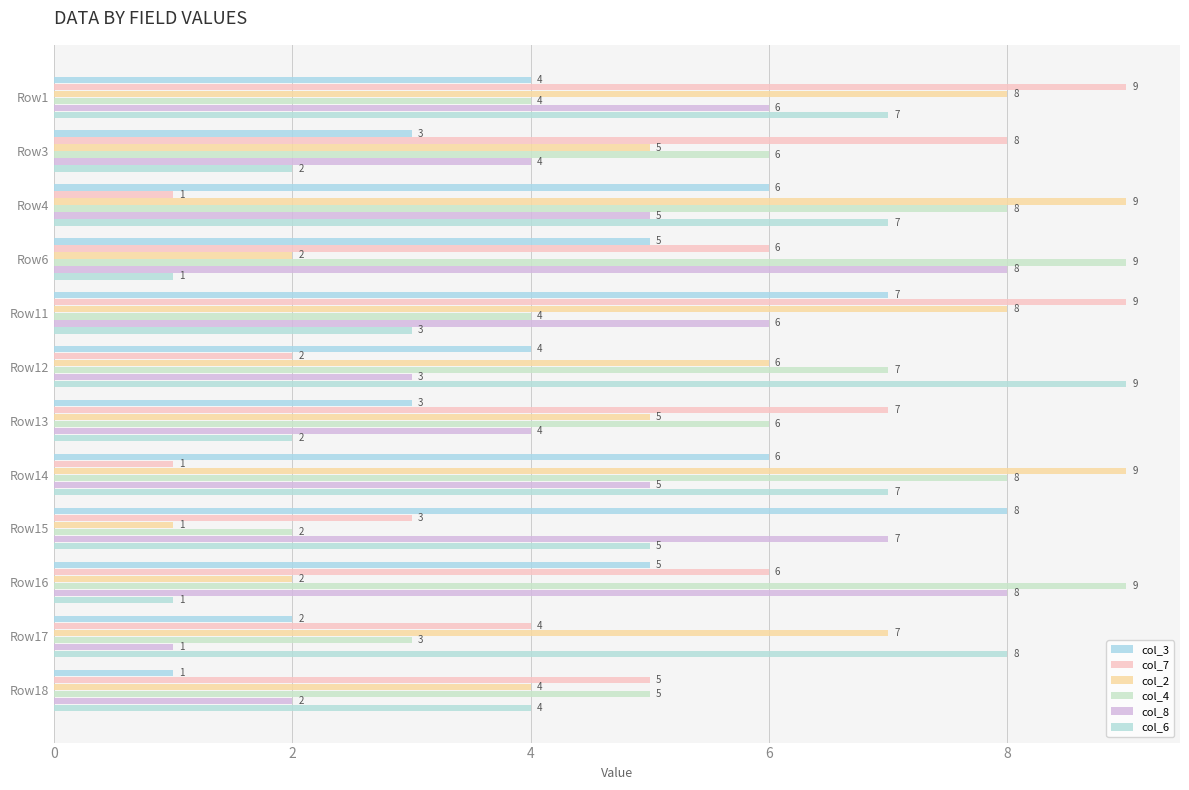

What is the label of the 1st bar from the right?

11